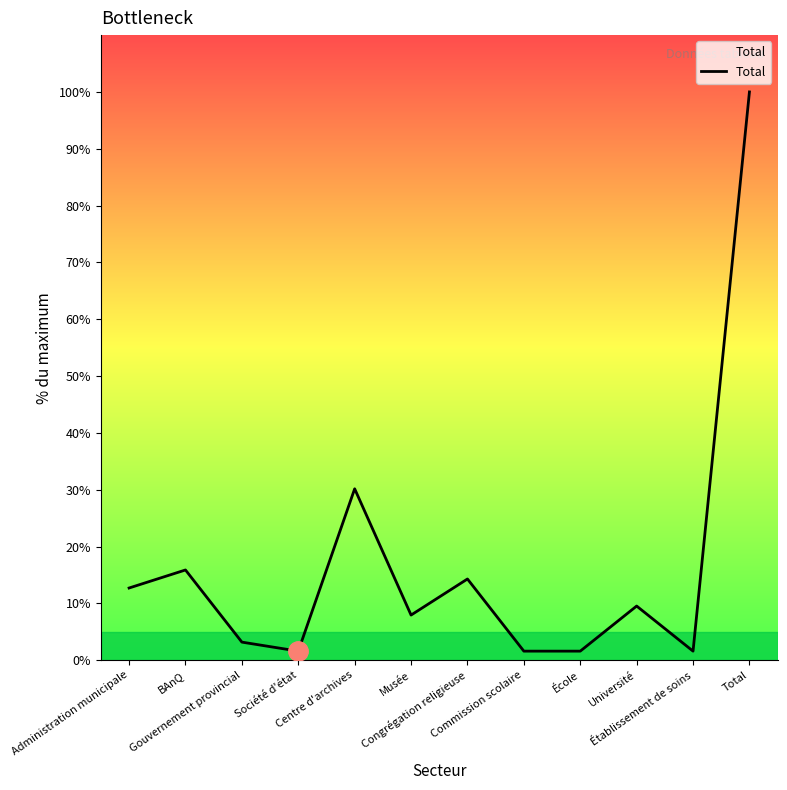

Reading left to right, extract all data points from this chart.

Administration municipale=12.7	BAnQ=15.9	Gouvernement provincial=3.2	Société d'état=1.6	Centre d'archives=30.2	Musée=7.9	Congrégation religieuse=14.3	Commission scolaire=1.6	École=1.6	Université=9.5	Établissement de soins=1.6	Total=100.0